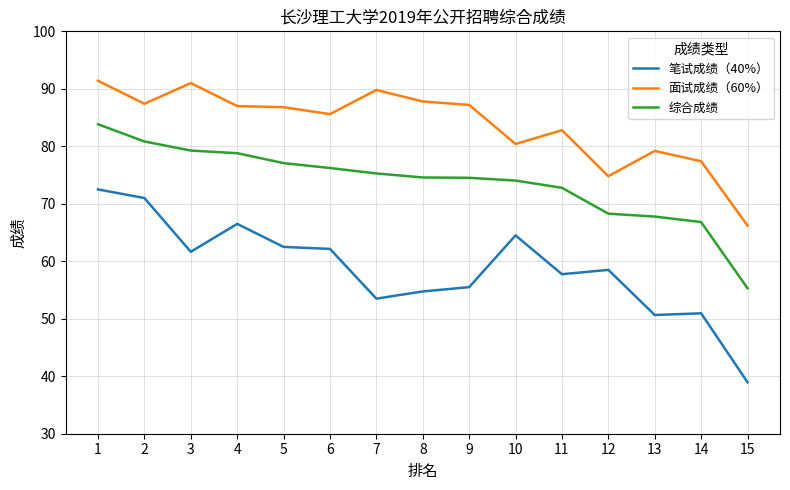

Which series has the largest total across all categories?

面试成绩（60%）